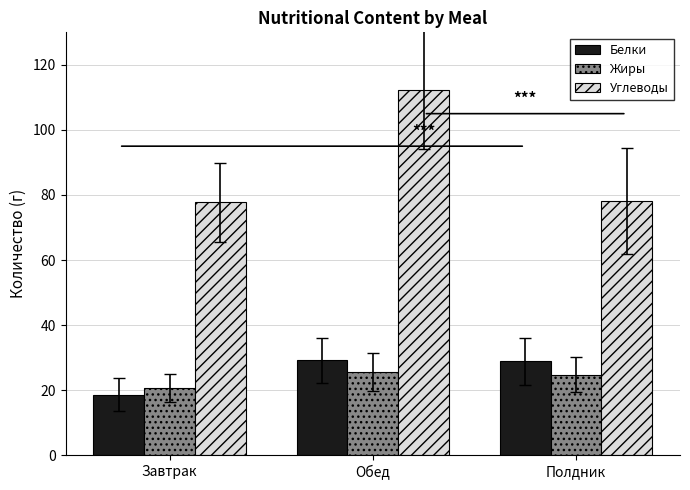

Is the value of Жиры at Полдник greater than the value of Углеводы at Полдник?

No